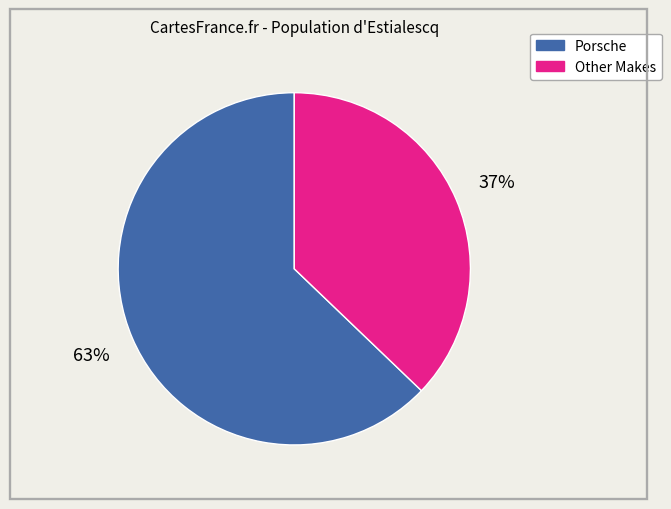

Is there any slice that represents more than half of the pie?

Yes